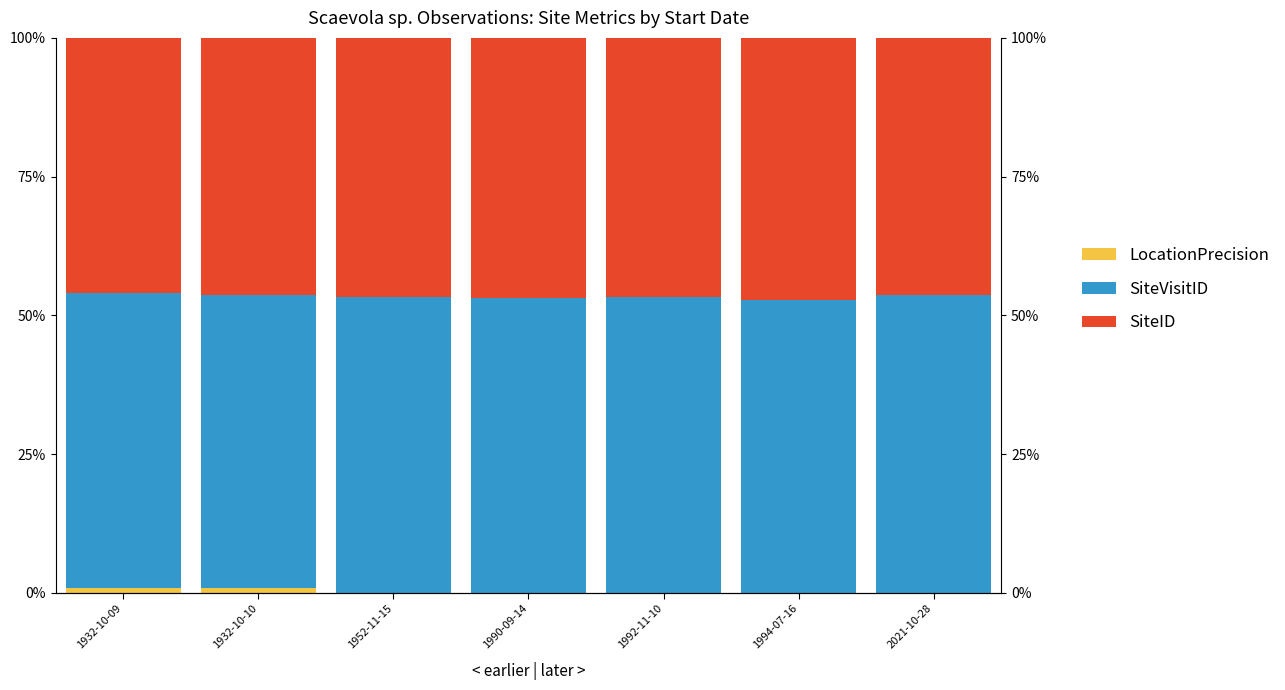

Rank the series at 1932-10-10 from lowest to highest value.

LocationPrecision, SiteID, SiteVisitID